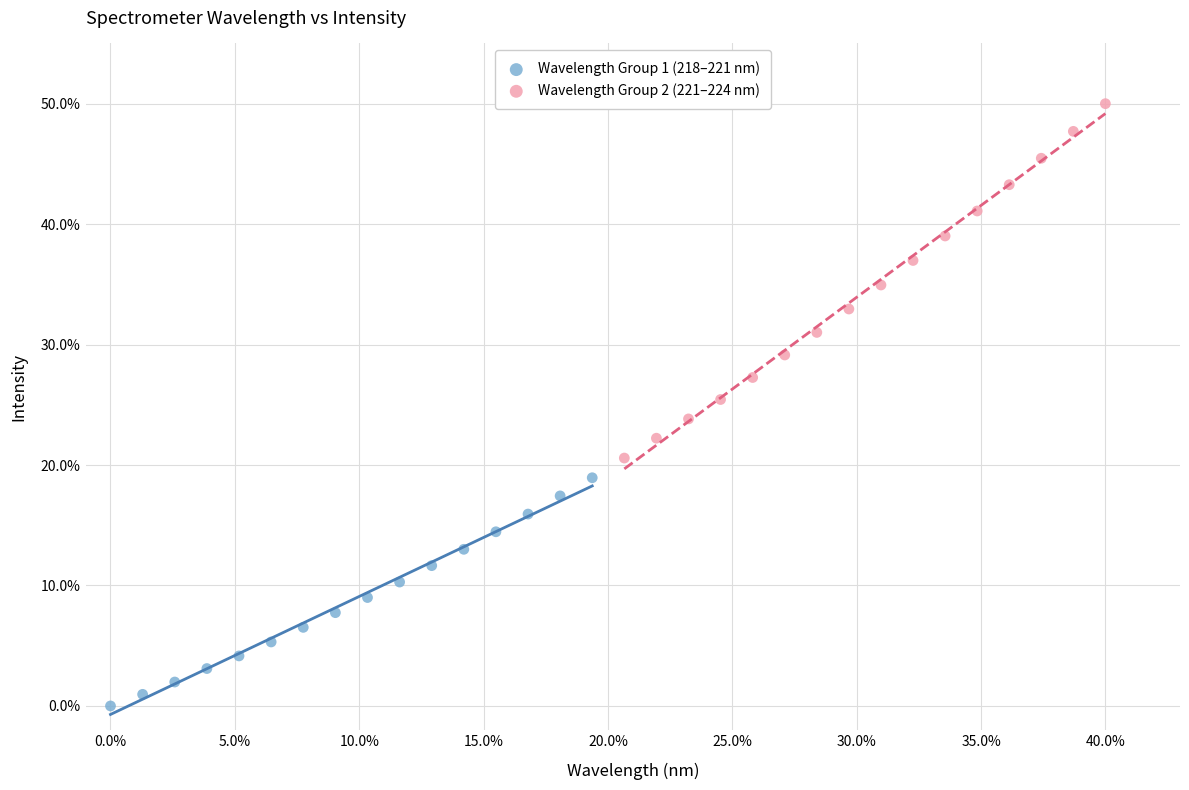

Which series has the largest Y range (max minus min)?

Wavelength Group 2 (221–224 nm)